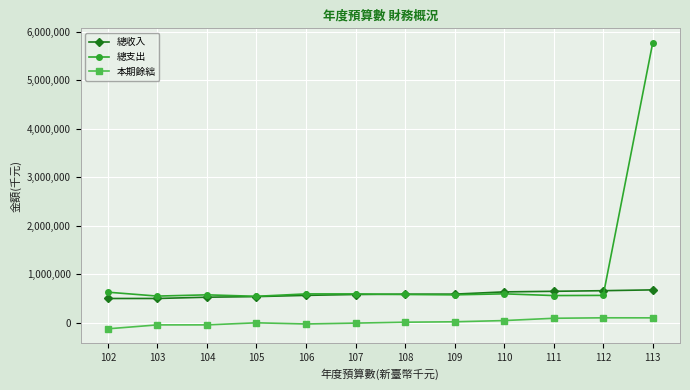

At how many categories does at least one series exceed 2028579?

1